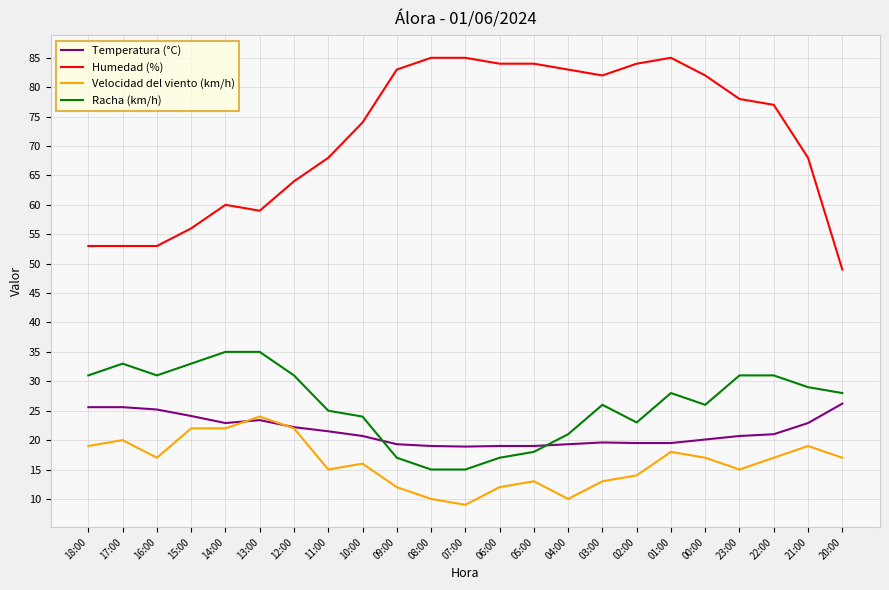

Which series has the largest total across all categories?

Humedad (%)